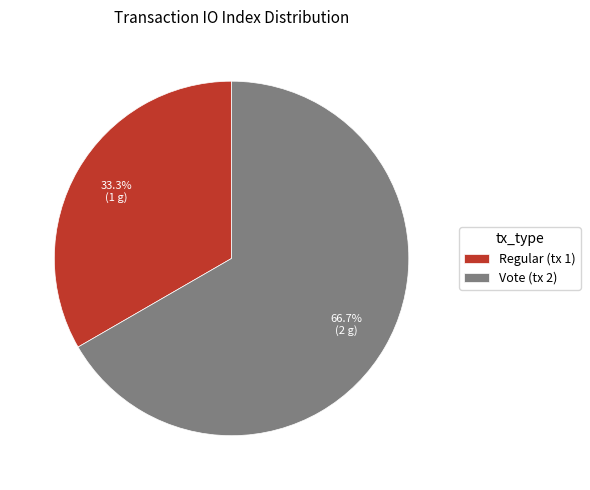

Rank the categories by value from highest to lowest.

Vote (tx 2), Regular (tx 1)